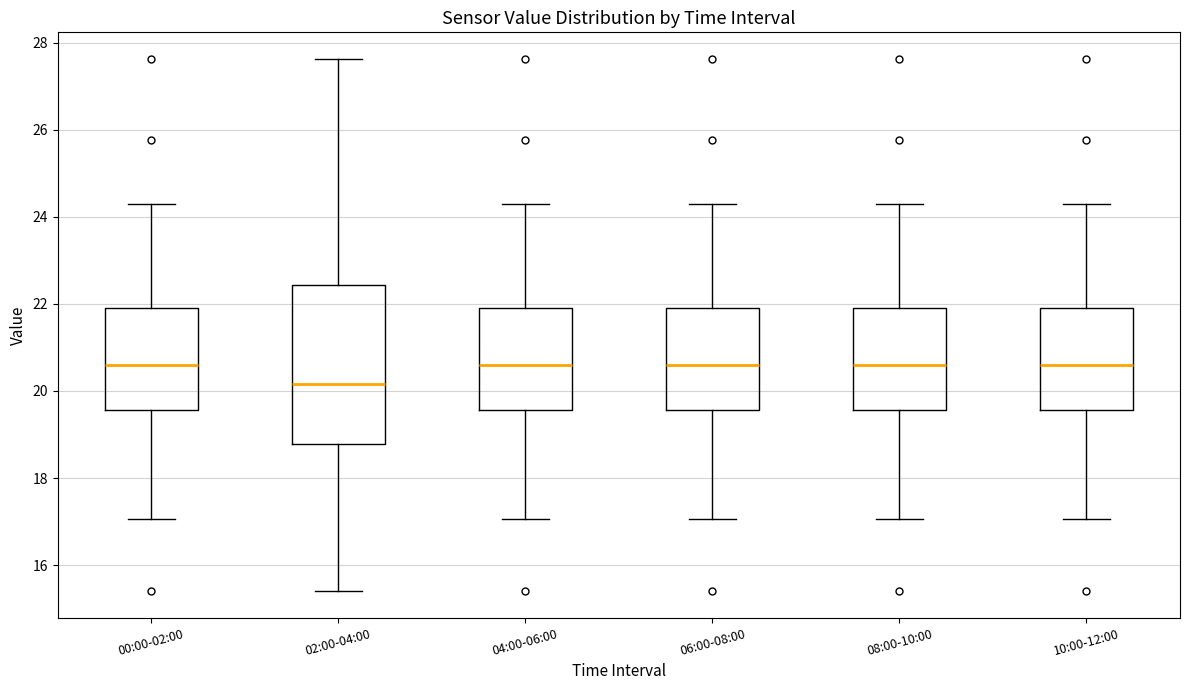

Comparing the boxes themselves (not the whiskers), which one is the tallest?

02:00-04:00